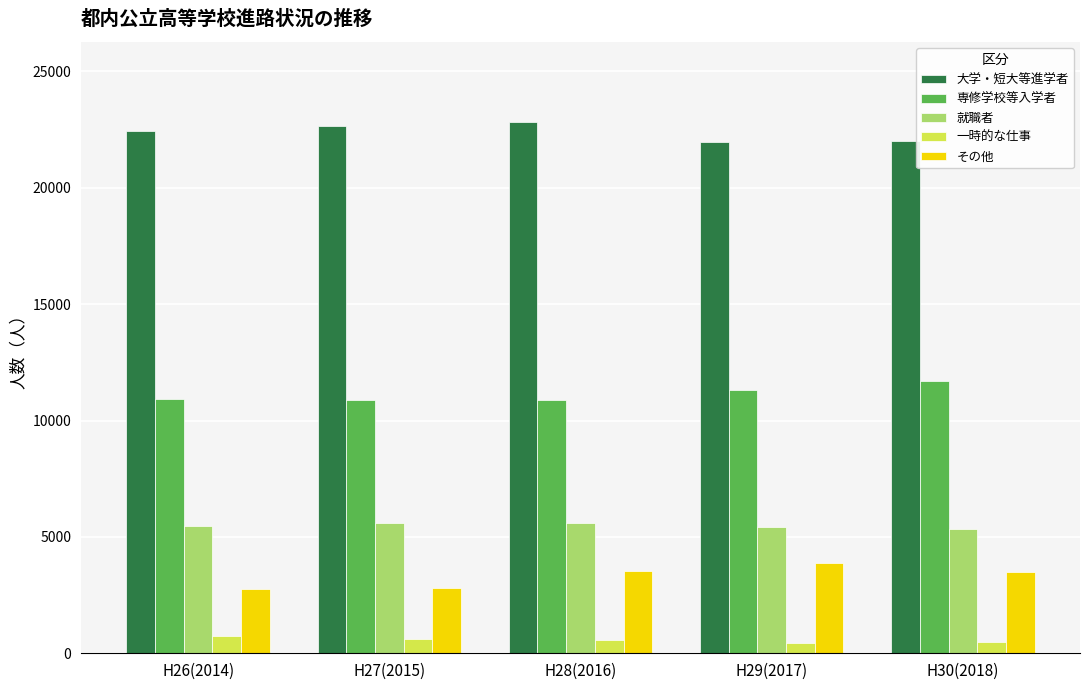

What is the total value across all series at H28(2016)?

43414